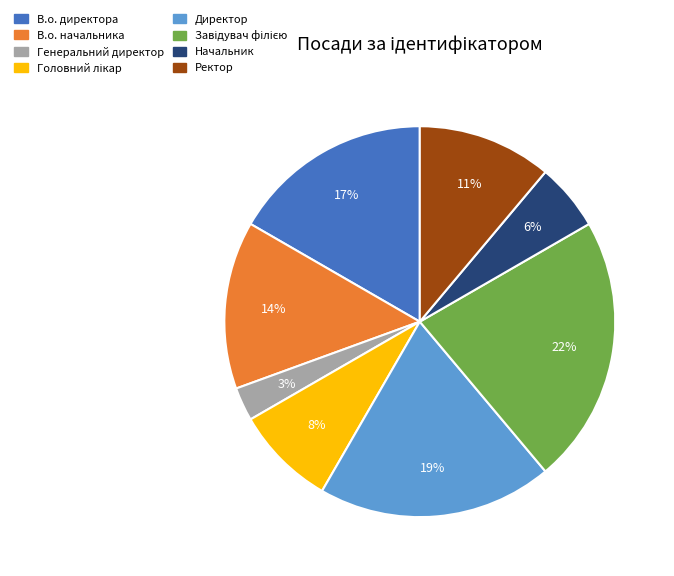

Between Директор and В.о. начальника, which is larger?

Директор